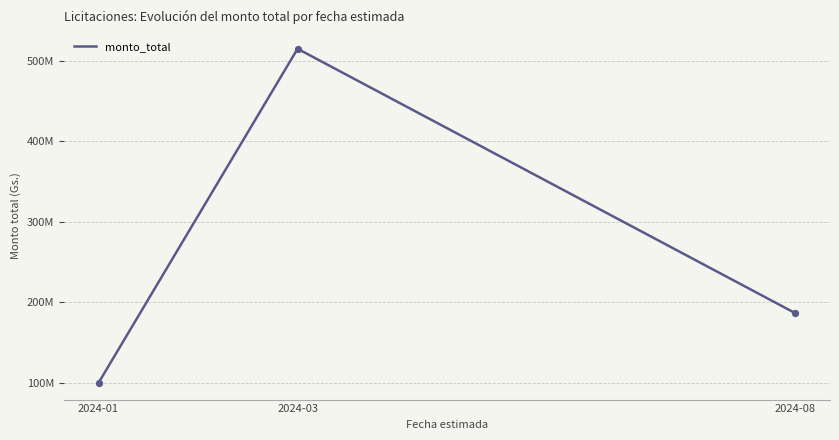

Approximately how many times larger is the value at 2024-01 compared to 2024-03?

0.2